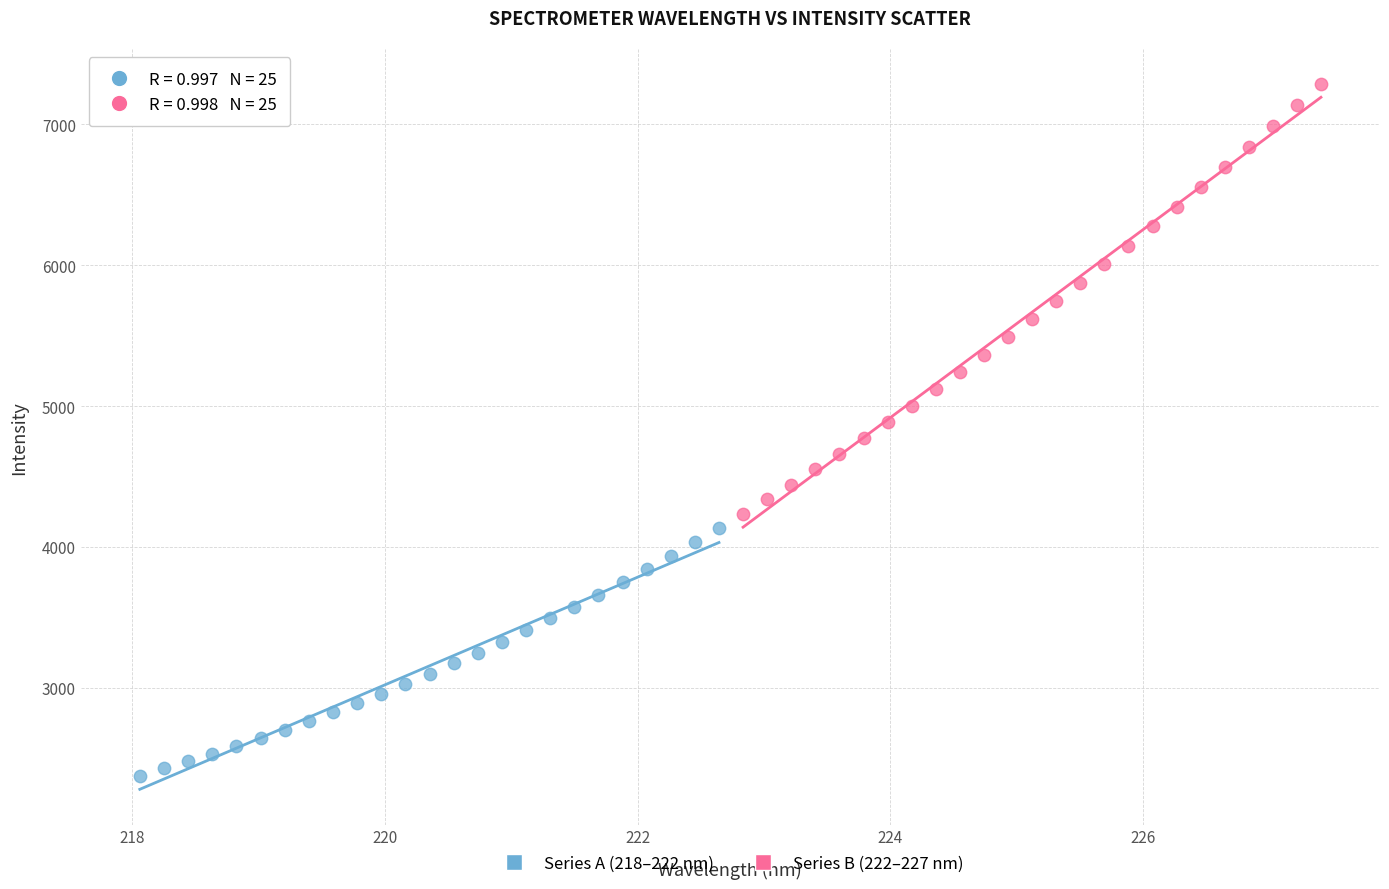

Which series has the widest spread of Y values?

Series B (222–227 nm)